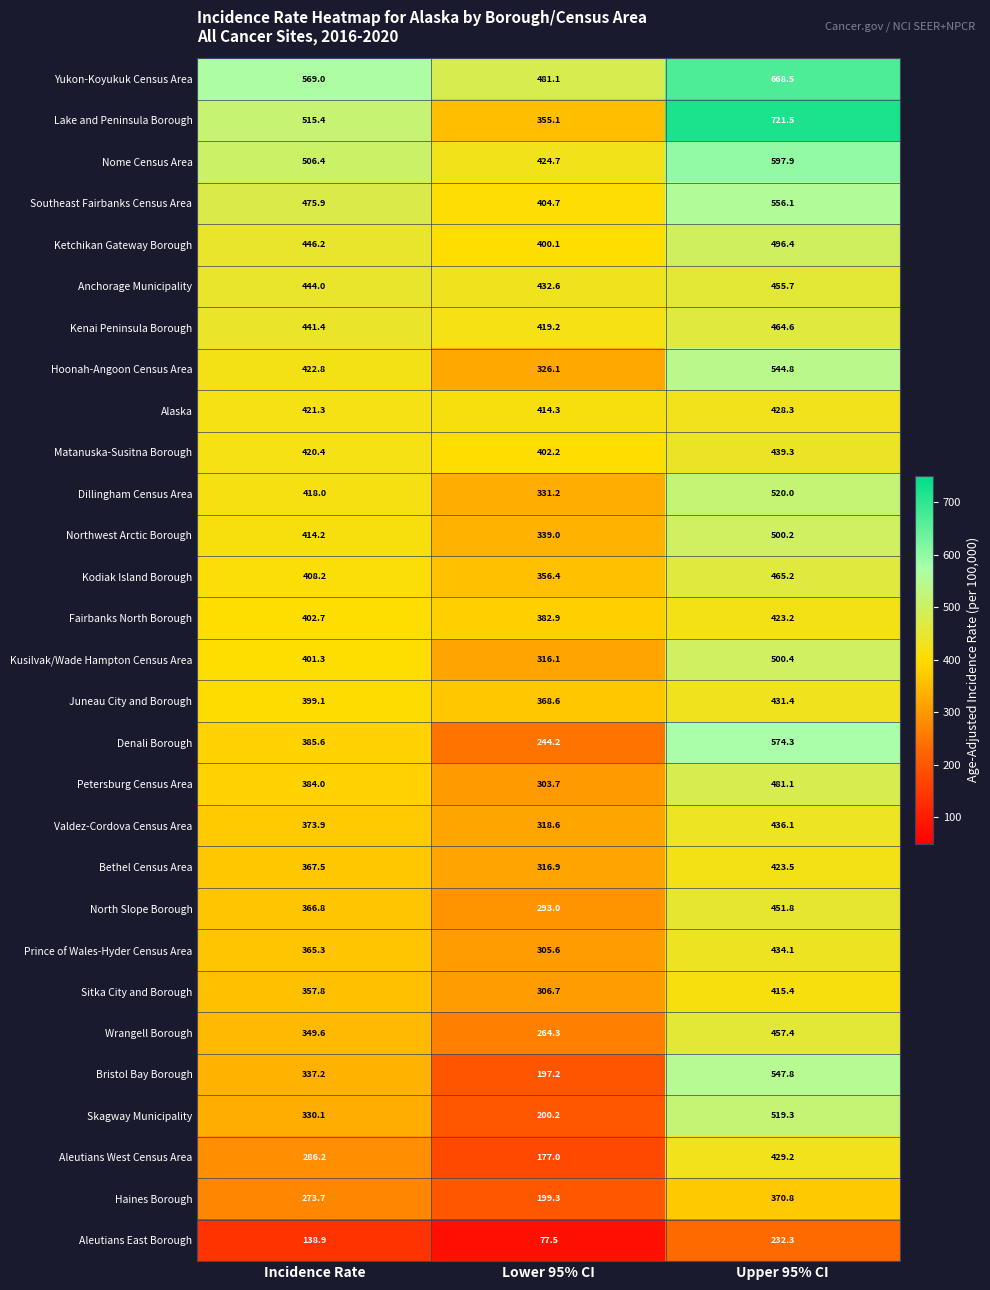

What is the difference between the Juneau City and Borough values at Upper 95% CI and Lower 95% CI?

62.8